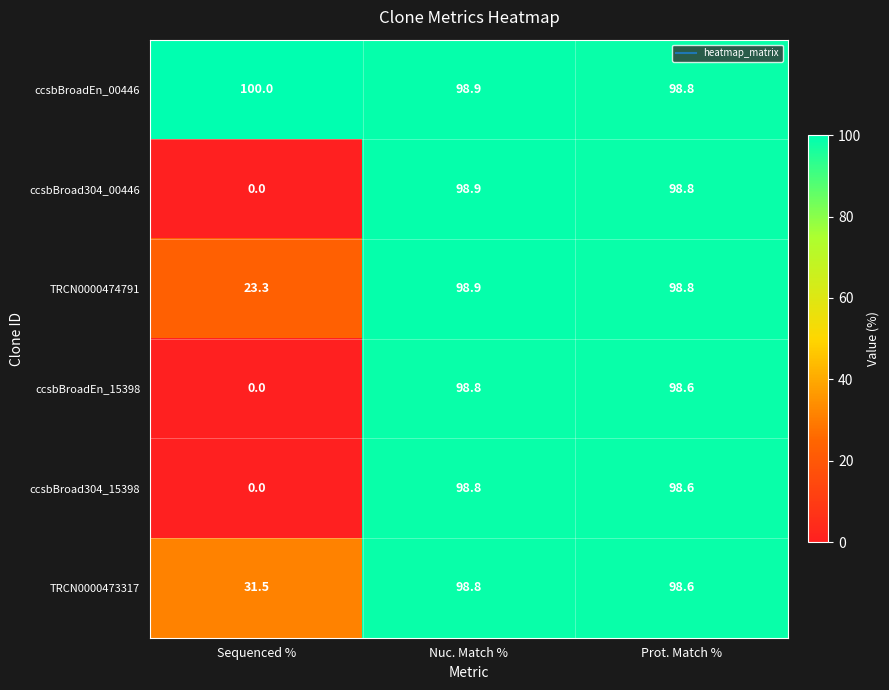

What is the greatest value displayed?

100.0